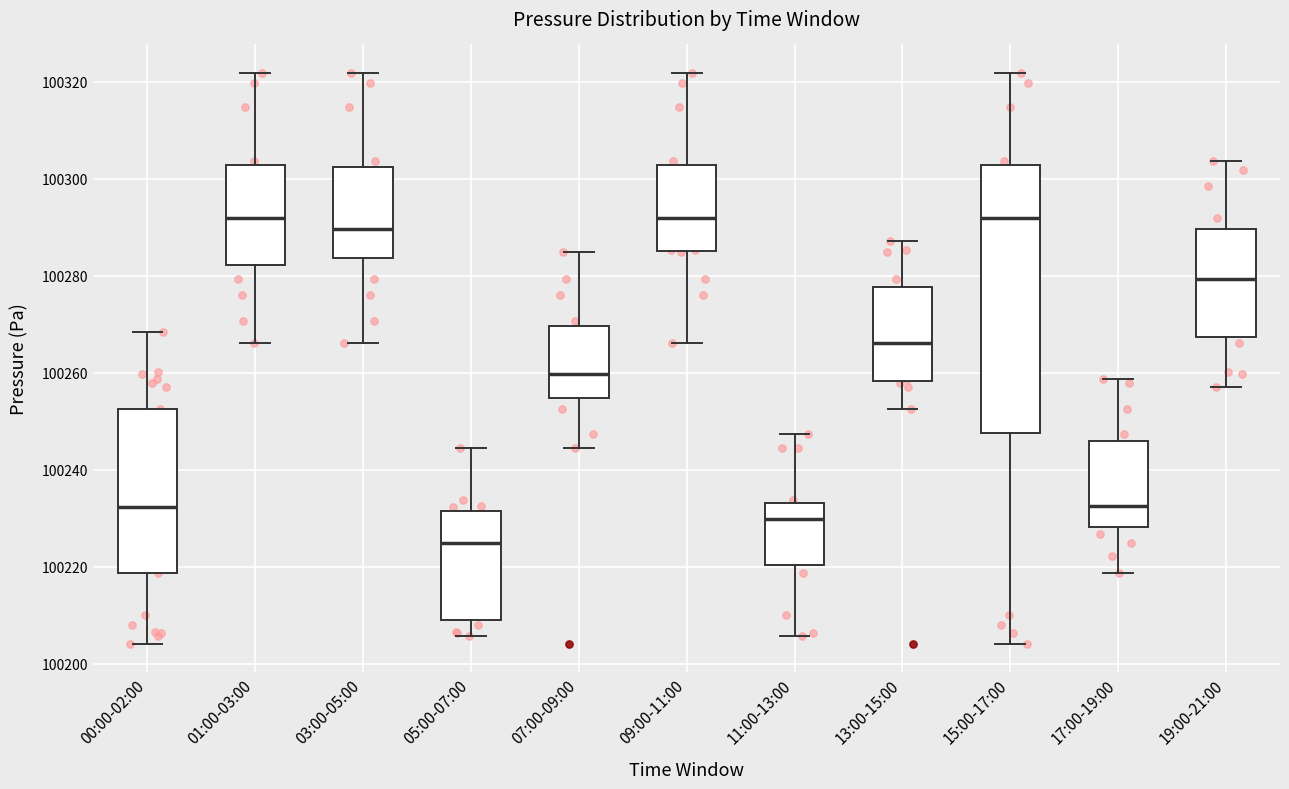

Which box is the tallest, from its lower edge to its upper edge?

15:00-17:00